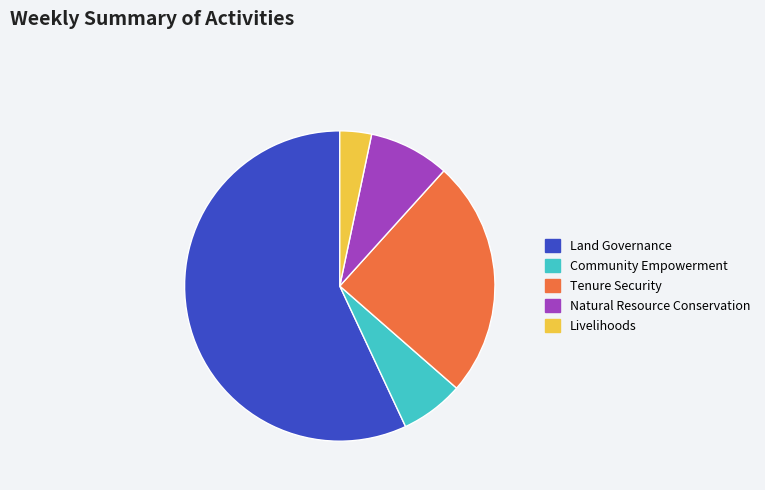

Between Livelihoods and Community Empowerment, which is larger?

Community Empowerment